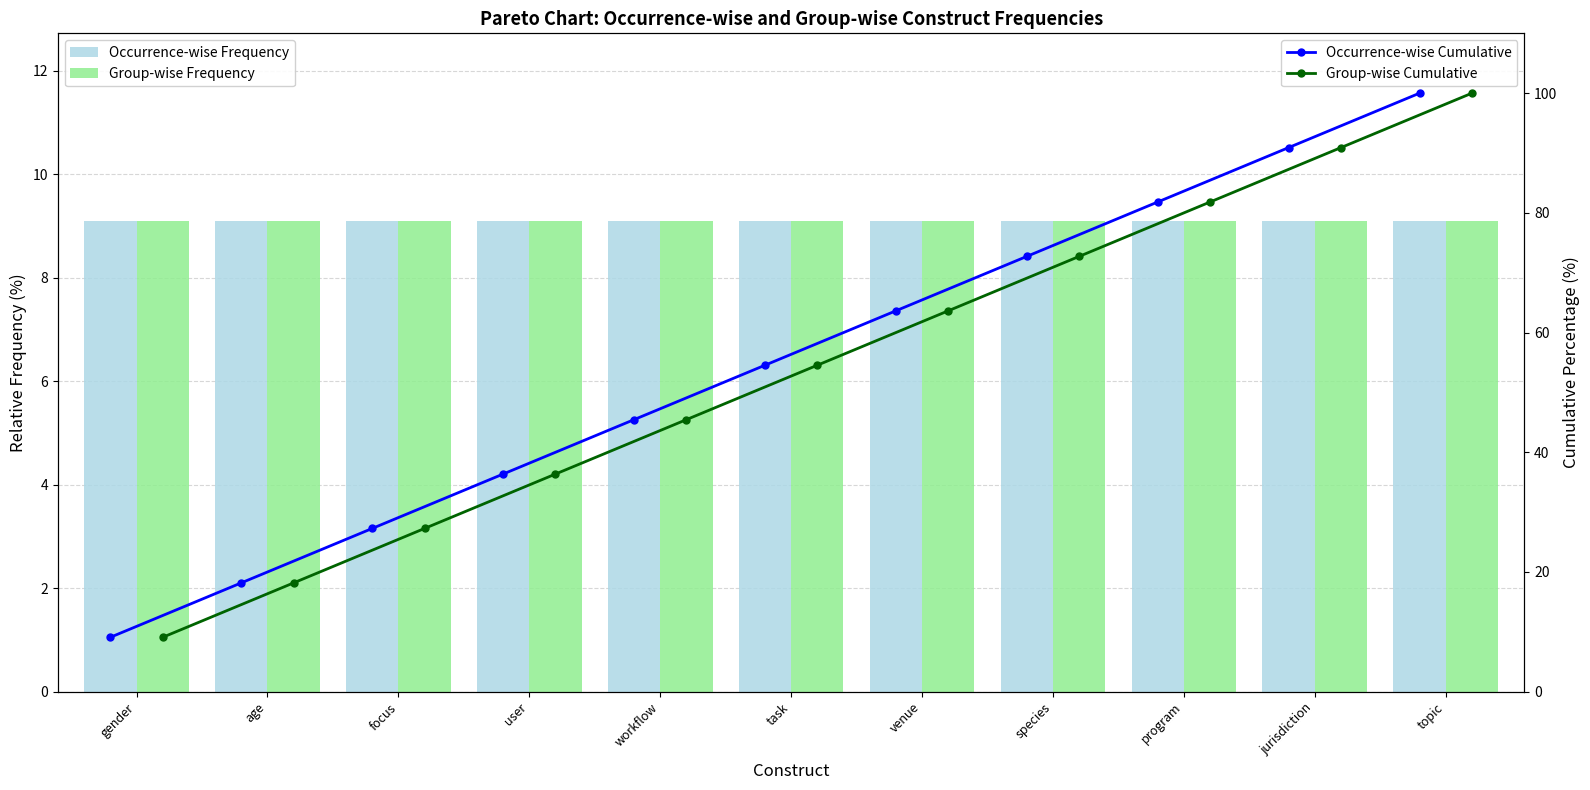

The Group-wise Frequency series shows 6.0 at jurisdiction. True or false?

False